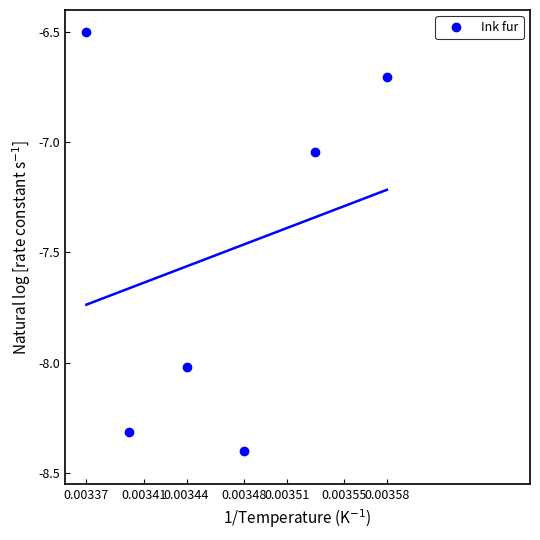

In Ink fur, how many points are lower than both neighbors (excluding endpoints)?

2